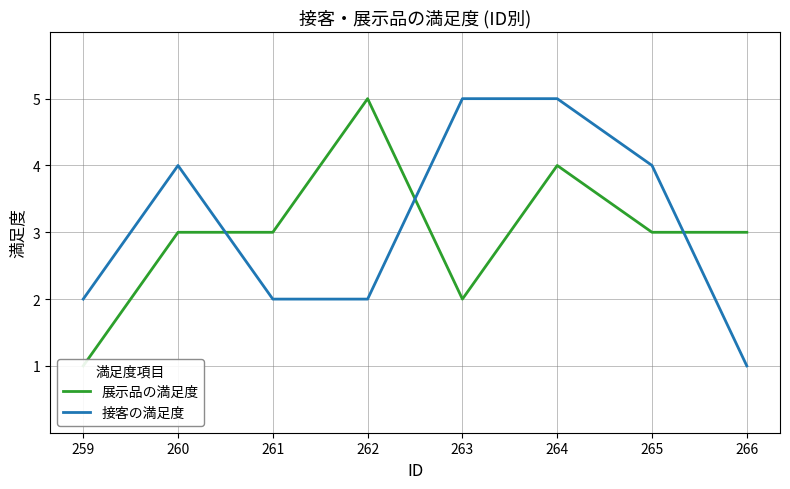

List the series in order of their overall mean, lowest first.

展示品の満足度, 接客の満足度